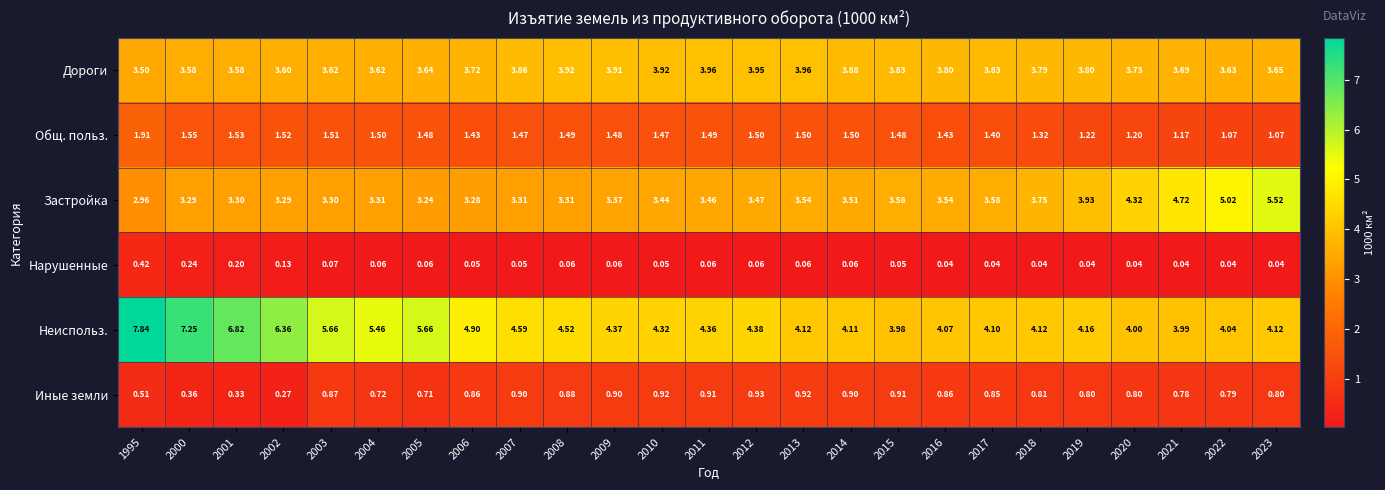

Is the value of Нарушенные at 2023 greater than the value of Застройка at 2013?

No